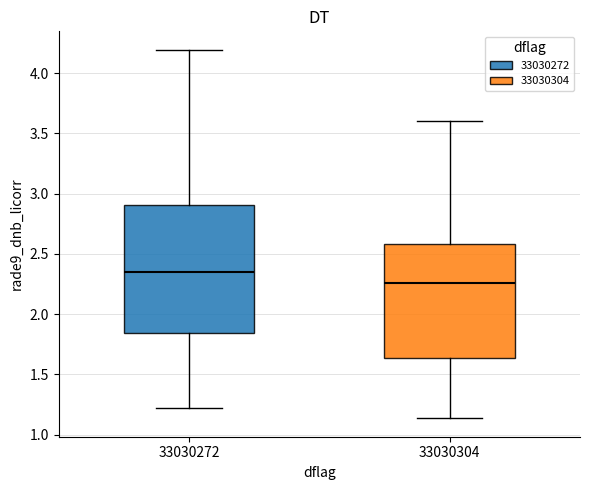

Reading left to right, transcribe this box plot: for each box, give where its median line is, the range the box spans, and where its two whiskers end, as read against the y-axis. The values are not printed on the chart, so give them approximately, as read against the axis.

33030272: median 2.35, box 1.85 to 2.90, whiskers 1.20 to 4.20
33030304: median 2.25, box 1.65 to 2.60, whiskers 1.15 to 3.60